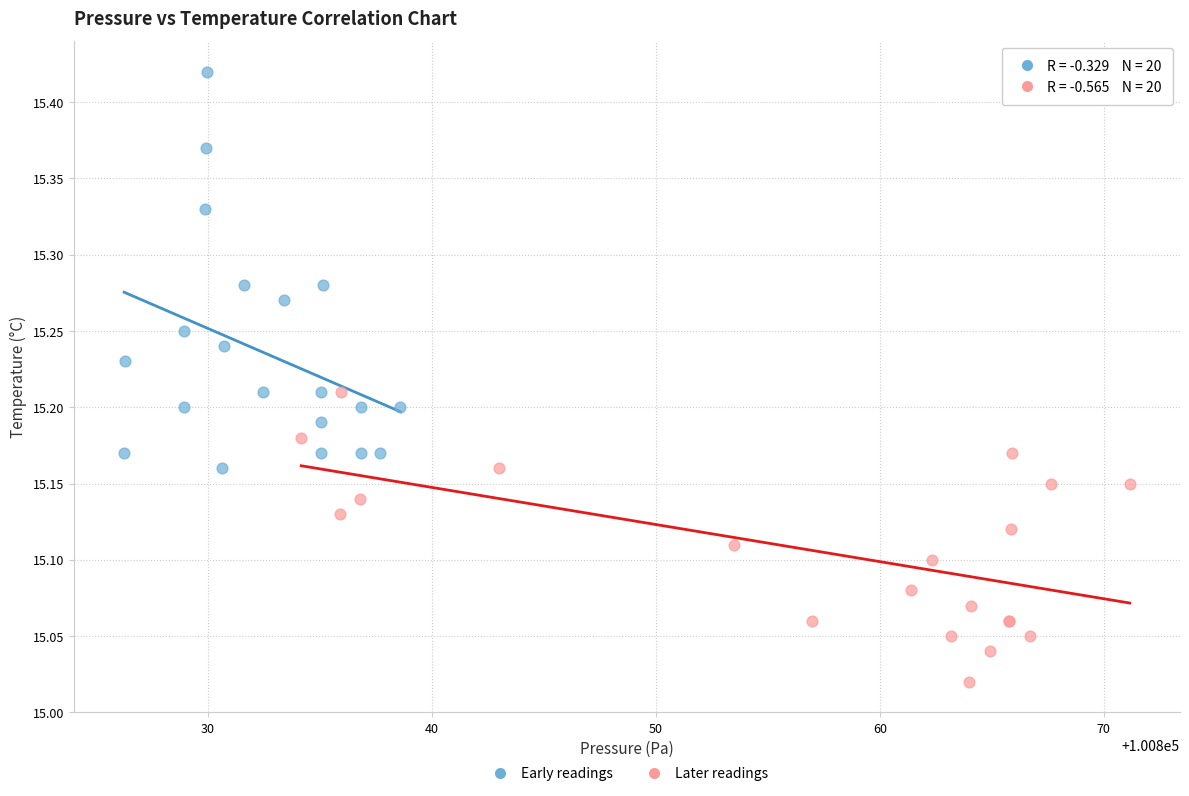

Which series contains the highest Y value?

Early readings